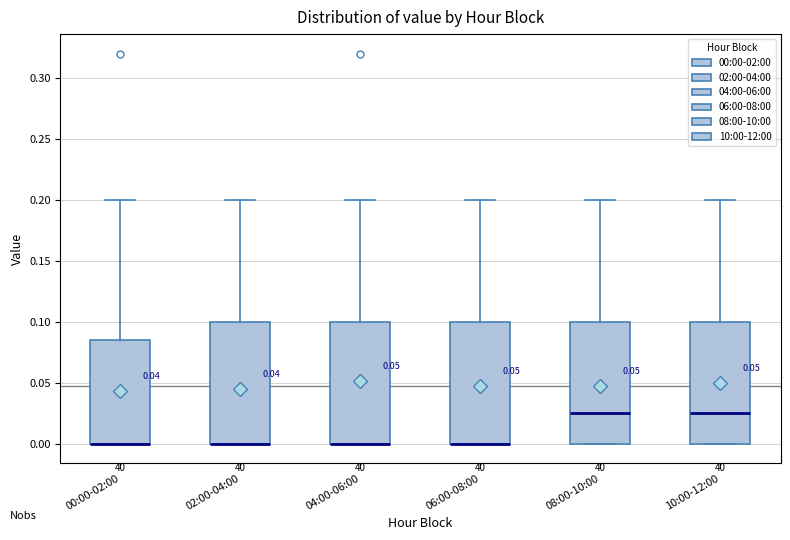

Reading left to right, read every box against the y-axis: the position of its median line, the range the box covers, and the ends of its whiskers. The values are not printed on the chart, so give them approximately, as read against the axis.

00:00-02:00: median 0.000 (drawn on the box's lower edge), box 0.000 to 0.085, whiskers 0.000 to 0.200
02:00-04:00: median 0.000 (drawn on the box's lower edge), box 0.000 to 0.100, whiskers 0.000 to 0.200
04:00-06:00: median 0.000 (drawn on the box's lower edge), box 0.000 to 0.100, whiskers 0.000 to 0.200
06:00-08:00: median 0.000 (drawn on the box's lower edge), box 0.000 to 0.100, whiskers 0.000 to 0.200
08:00-10:00: median 0.025, box 0.000 to 0.100, whiskers 0.000 to 0.200
10:00-12:00: median 0.025, box 0.000 to 0.100, whiskers 0.000 to 0.200